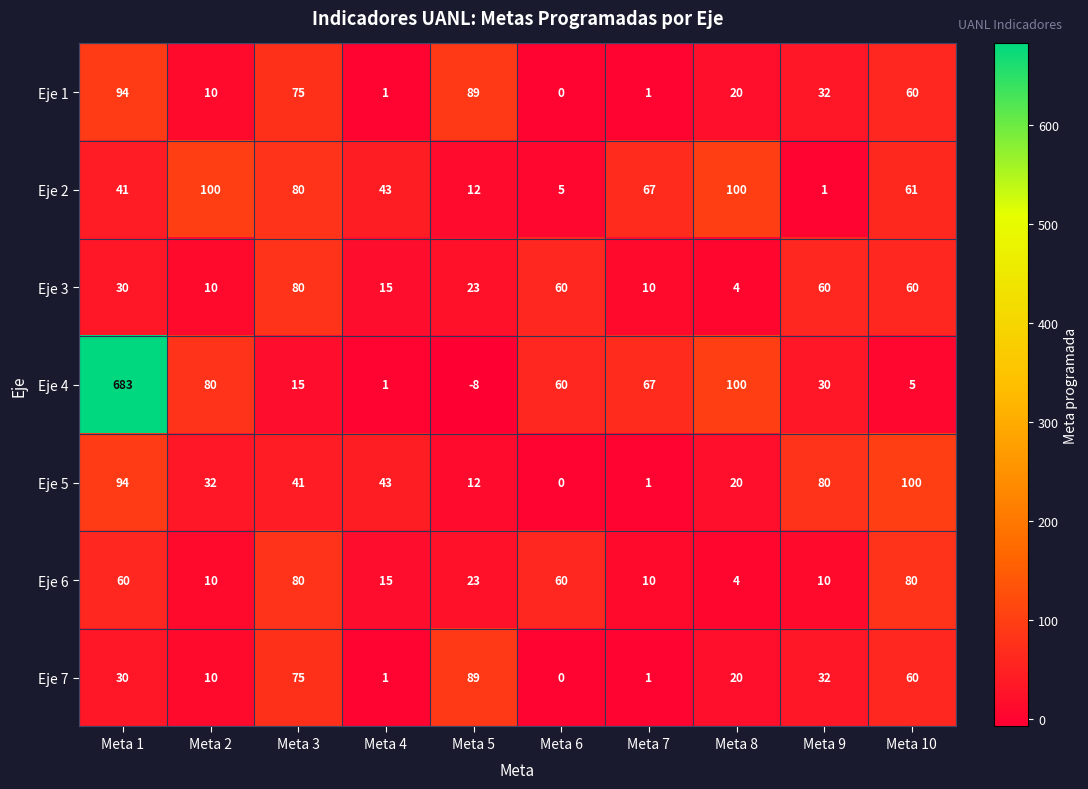

Where does the Eje 6 series first go above 23?

Meta 1